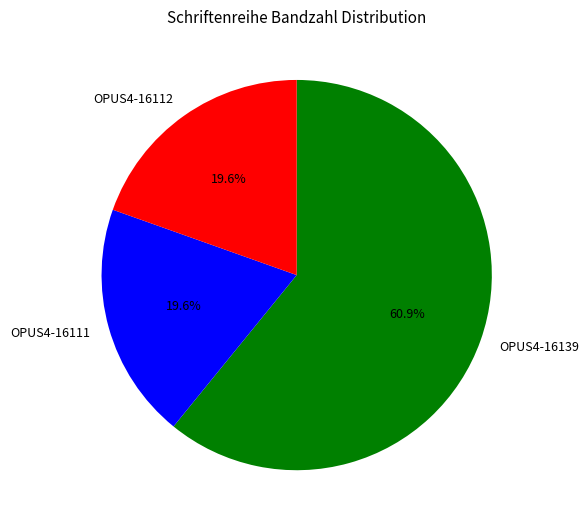

Between OPUS4-16139 and OPUS4-16112, which is larger?

OPUS4-16139